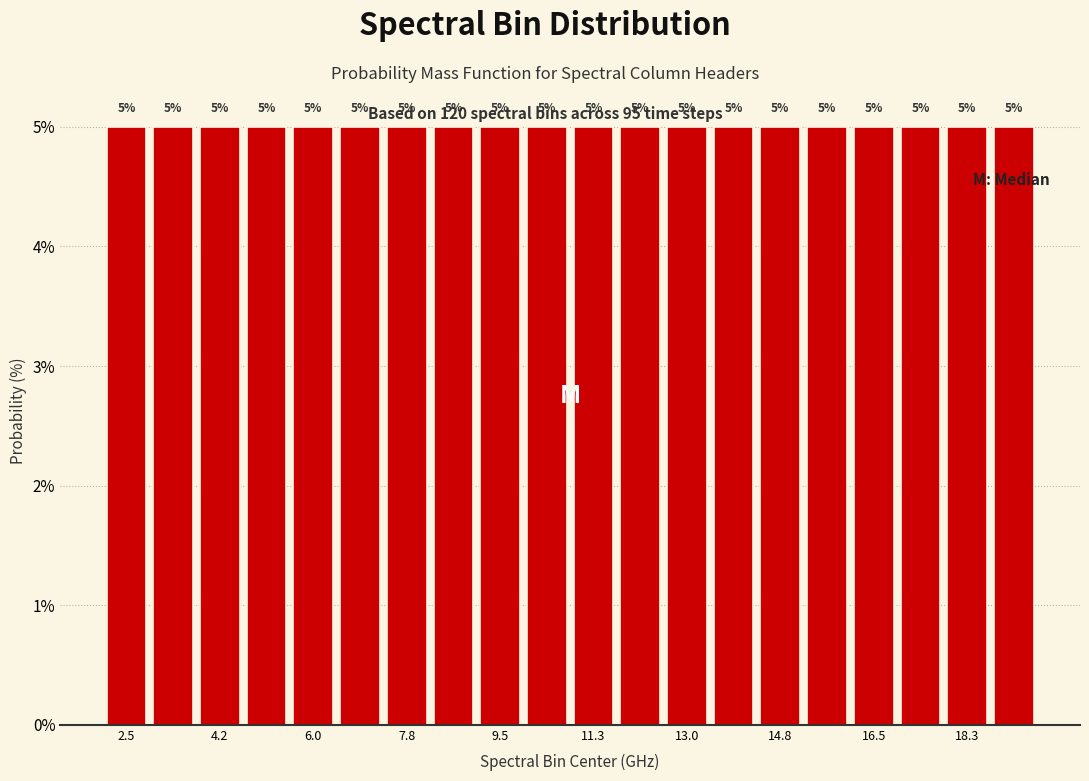

Reading left to right, list every bar in this chart as the range it spans on the x-axis followed by its height. The bar edges are not printed on the chart, so give them approximately, as read against the axis.

2.0 to 3.0: 5
3.0 to 3.8: 5
3.8 to 4.6: 5
4.6 to 5.6: 5
5.6 to 6.4: 5
6.4 to 7.4: 5
7.4 to 8.2: 5
8.2 to 9.0: 5
9.0 to 10.0: 5
10.0 to 10.8: 5
10.8 to 11.8: 5
11.8 to 12.6: 5
12.6 to 13.4: 5
13.4 to 14.4: 5
14.4 to 15.2: 5
15.2 to 16.2: 5
16.2 to 17.0: 5
17.0 to 17.8: 5
17.8 to 18.8: 5
18.8 to 19.6: 5